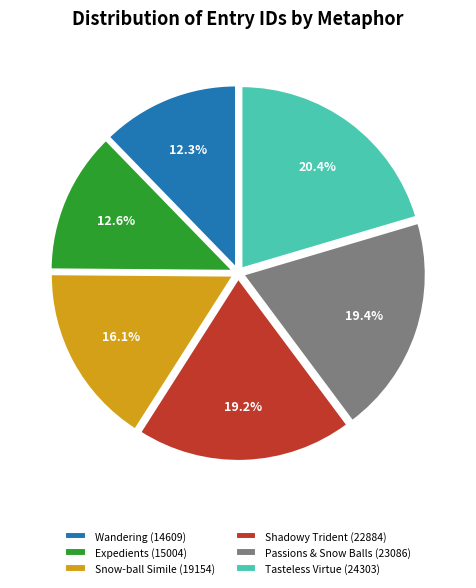

What portion of the pie excludes Wandering (14609)?

87.7%